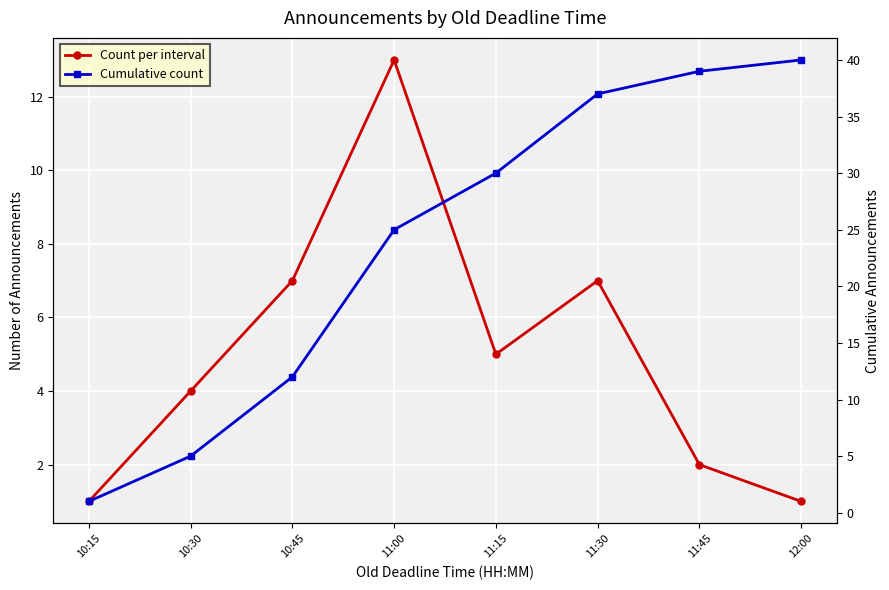

What is the difference between the Count per interval values at 12:00 and 10:30?

3